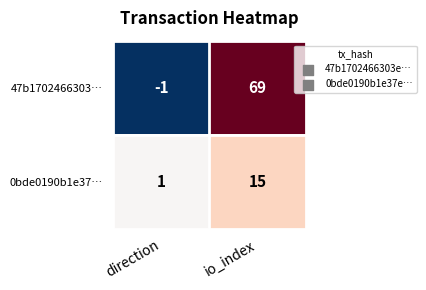

Which category has the lowest value in the 0bde0190b1e37… series?

direction